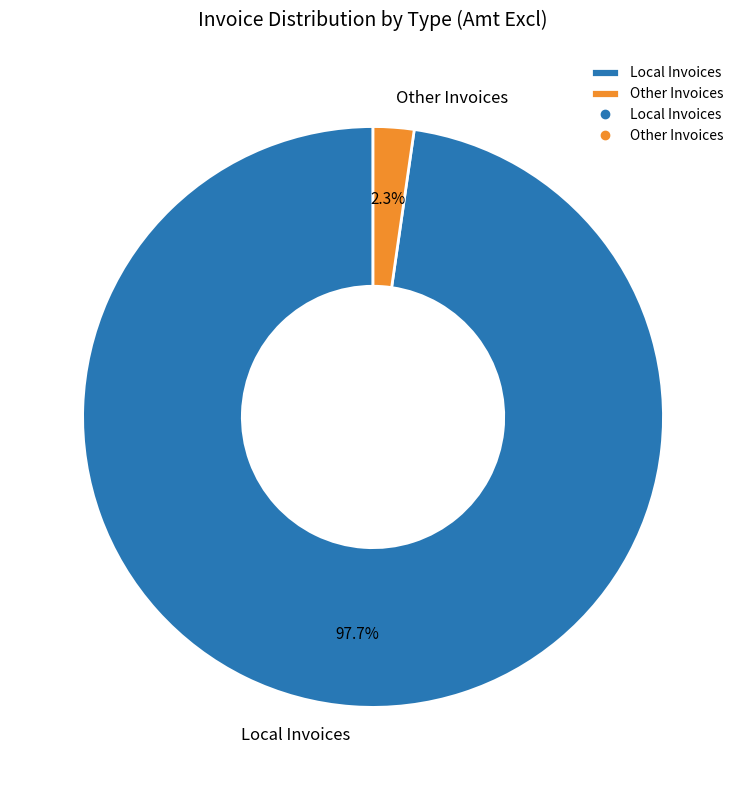

Rank the categories by value from highest to lowest.

Local Invoices, Other Invoices